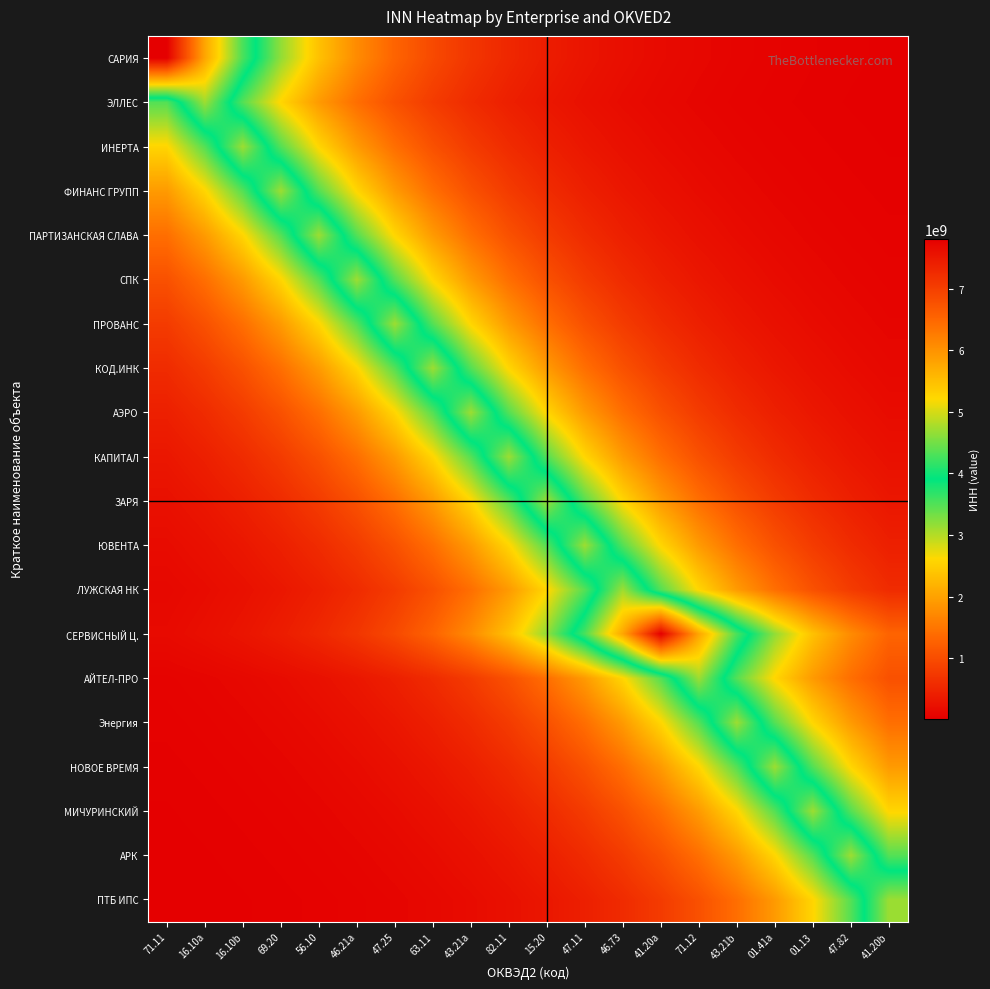

Reading left to right, extract all data points from this chart.

САРИЯ: 71.11=7811645813.0	16.10a=5787009551.8	16.10b=4287122119.2	69.20=3175978180.2	56.10=2352822504.4	46.21a=1743013781.3	47.25=1291256368.1	63.11=956586245.0	43.21a=708656520.0	82.11=524985662.2	15.20=388918944.2	47.11=288118240.2	46.73=213443242.1	41.20a=158122642.8	71.12=117140134.9	43.21b=86779546.3	01.41a=64287869.1	01.13=47625624.8	47.82=35281930.6	41.20b=26137497.1
ЭЛЛЕС: 71.11=3489263498.2	16.10a=4710013065.0	16.10b=3489263498.2	69.20=2584909976.2	56.10=1914948409.2	46.21a=1418628673.2	47.25=1050945969.5	63.11=778559923.2	43.21a=576771377.0	82.11=427282745.2	15.20=316538843.0	47.11=234497742.5	46.73=173720200.3	41.20a=128695089.7	71.12=95339667.4	43.21b=70629362.7	01.41a=52323518.8	01.13=38762216.1	47.82=28715756.0	41.20b=21273155.2
ИНЕРТА: 71.11=2584910148.6	16.10a=3489263730.8	16.10b=4710013379.0	69.20=3489263730.8	56.10=2584910148.6	46.21a=1914948536.9	47.25=1418628767.8	63.11=1050946039.6	43.21a=778559975.1	82.11=576771415.4	15.20=427282773.7	47.11=316538864.1	46.73=234497758.1	41.20a=173720211.9	71.12=128695098.3	43.21b=95339673.7	01.41a=70629367.5	01.13=52323522.3	47.82=38762218.7	41.20b=28715757.9
ФИНАНС ГРУПП: 71.11=1914946053.1	16.10a=2584906795.9	16.10b=3489259205.2	69.20=4710007270.0	56.10=3489259205.2	46.21a=2584906795.9	47.25=1914946053.1	63.11=1418626927.8	43.21a=1050944676.5	82.11=778558965.2	15.20=576770667.3	47.11=427282219.5	46.73=316538453.6	41.20a=234497454.0	71.12=173719986.6	43.21b=128694931.4	01.41a=95339550.1	01.13=70629275.8	47.82=52323454.5	41.20b=38762168.4
ПАРТИЗАНСКАЯ СЛАВА: 71.11=1418628847.3	16.10a=1914948644.2	16.10b=2584910293.4	69.20=3489263926.4	56.10=4710013643.0	46.21a=3489263926.4	47.25=2584910293.4	63.11=1914948644.2	43.21a=1418628847.3	82.11=1050946098.5	15.20=778560018.7	47.11=576771447.7	46.73=427282797.7	41.20a=316538881.9	71.12=234497771.3	43.21b=173720221.7	01.41a=128695105.5	01.13=95339679.1	47.82=70629371.4	41.20b=52323525.3
СПК: 71.11=1050950183.1	16.10a=1418634361.0	16.10b=1914956086.9	69.20=2584920340.0	56.10=3489277487.8	46.21a=4710031949.0	47.25=3489277487.8	63.11=2584920340.0	43.21a=1914956086.9	82.11=1418634361.0	15.20=1050950183.1	47.11=778563044.7	46.73=576773689.4	41.20a=427284458.3	71.12=316540112.2	43.21b=234498682.7	01.41a=173720896.8	01.13=128695605.7	47.82=95340049.6	41.20b=70629645.9
ПРОВАНС: 71.11=778560159.0	16.10a=1050946287.9	16.10b=1418629103.0	69.20=1914948989.4	56.10=2584910759.4	46.21a=3489264555.3	47.25=4710014492.0	63.11=3489264555.3	43.21a=2584910759.4	82.11=1914948989.4	15.20=1418629103.0	47.11=1050946287.9	46.73=778560159.0	41.20a=576771551.7	71.12=427282874.7	43.21b=316538938.9	01.41a=234497813.5	01.13=173720253.0	47.82=128695128.7	41.20b=95339696.3
КОД.ИНК: 71.11=576771581.5	16.10a=778560199.2	16.10b=1050946342.1	69.20=1418629176.2	56.10=1914949088.2	46.21a=2584910892.7	47.25=3489264735.4	63.11=4710014735.0	43.21a=3489264735.4	82.11=2584910892.7	15.20=1914949088.2	47.11=1418629176.2	46.73=1050946342.1	41.20a=778560199.2	71.12=576771581.5	43.21b=427282896.7	01.41a=316538955.3	01.13=234497825.6	47.82=173720261.9	41.20b=128695135.3
АЭРО: 71.11=426837081.5	16.10a=576169793.8	16.10b=777747870.9	69.20=1049849813.6	56.10=1417149017.5	46.21a=1912951082.9	47.25=2582213867.7	63.11=3485624132.4	43.21a=4705100435.0	82.11=3485624132.4	15.20=2582213867.7	47.11=1912951082.9	46.73=1417149017.5	41.20a=1049849813.6	71.12=777747870.9	43.21b=576169793.8	01.41a=426837081.5	01.13=316208687.2	47.82=234253157.0	41.20b=173539007.0
КАПИТАЛ: 71.11=316208615.2	16.10a=426836984.2	16.10b=576169662.6	69.20=777747693.7	56.10=1049849574.4	46.21a=1417148694.6	47.25=1912950647.1	63.11=2582213279.4	43.21a=3485623338.2	82.11=4705099363.0	15.20=3485623338.2	47.11=2582213279.4	46.73=1912950647.1	41.20a=1417148694.6	71.12=1049849574.4	43.21b=777747693.7	01.41a=576169662.6	01.13=426836984.2	47.82=316208615.2	41.20b=234253103.7
ЗАРЯ: 71.11=234498319.4	16.10a=316539621.8	16.10b=427283796.4	69.20=576772795.9	56.10=778561838.5	46.21a=1050948554.9	47.25=1418632163.1	63.11=1914953120.1	43.21a=2584916335.3	82.11=3489272082.1	15.20=4710024652.0	47.11=3489272082.1	46.73=2584916335.3	41.20a=1914953120.1	71.12=1418632163.1	43.21b=1050948554.9	01.41a=778561838.5	01.13=576772795.9	47.82=427283796.4	41.20b=316539621.8
ЮВЕНТА: 71.11=173720712.4	16.10a=234498433.7	16.10b=316539776.1	69.20=427284004.8	56.10=576773077.1	46.21a=778562218.2	47.25=1050949067.4	63.11=1418632855.0	43.21a=1914954054.0	82.11=2584917595.9	15.20=3489273783.7	47.11=4710026949.0	46.73=3489273783.7	41.20a=2584917595.9	71.12=1914954054.0	43.21b=1418632855.0	01.41a=1050949067.4	01.13=778562218.2	47.82=576773077.1	41.20b=427284004.8
ЛУЖСКАЯ НК: 71.11=128695531.7	16.10a=173720797.0	16.10b=234498547.8	69.20=316539930.2	56.10=427284212.7	46.21a=576773357.8	47.25=778562597.0	63.11=1050949578.8	43.21a=1418633545.3	82.11=1914954985.9	15.20=2584918853.8	47.11=3489275481.7	46.73=4710029241.0	41.20a=3489275481.7	71.12=2584918853.8	43.21b=1914954985.9	01.41a=1418633545.3	01.13=1050949578.8	47.82=778562597.0	41.20b=576773357.8
СЕРВИСНЫЙ Ц.: 71.11=158104430.6	16.10a=213418658.2	16.10b=288085055.4	69.20=388874149.4	56.10=524925195.6	46.21a=708574898.6	47.25=956476067.7	63.11=1291107644.2	43.21a=1742813025.0	82.11=2352551511.8	15.20=3175612378.5	47.11=4286628338.6	46.73=5786343017.6	41.20a=7810746086.0	71.12=5786343017.6	43.21b=4286628338.6	01.41a=3175612378.5	01.13=2352551511.8	47.82=1742813025.0	41.20b=1291107644.2
АЙТЕЛ-ПРО: 71.11=70629375.0	16.10a=95339683.9	16.10b=128695112.1	69.20=173720230.5	56.10=234497783.2	46.21a=316538898.0	47.25=427282819.4	63.11=576771477.1	43.21a=778560058.4	82.11=1050946152.0	15.20=1418628919.6	47.11=1914948741.8	46.73=2584910425.2	41.20a=3489264104.2	71.12=4710013883.0	43.21b=3489264104.2	01.41a=2584910425.2	01.13=1914948741.8	47.82=1418628919.6	41.20b=1050946152.0
Энергия: 71.11=52323646.3	16.10a=70629534.8	16.10b=95339899.6	69.20=128695403.3	56.10=173720623.6	46.21a=234498313.8	47.25=316539614.2	63.11=427283786.2	43.21a=576772782.2	82.11=778561820.0	15.20=1050948529.9	47.11=1418632129.4	46.73=1914953074.6	41.20a=2584916273.8	71.12=3489271999.1	43.21b=4710024540.0	01.41a=3489271999.1	01.13=2584916273.8	47.82=1914953074.6	41.20b=1418632129.4
НОВОЕ ВРЕМЯ: 71.11=38762157.7	16.10a=52323440.0	16.10b=70629256.3	69.20=95339523.8	56.10=128694895.8	46.21a=173719938.7	47.25=234497389.2	63.11=316538366.2	43.21a=427282101.6	82.11=576770508.1	15.20=778558750.4	47.11=1050944386.4	46.73=1418626536.2	41.20a=1914945524.6	71.12=2584906082.4	43.21b=3489258242.1	01.41a=4710005970.0	01.13=3489258242.1	47.82=2584906082.4	41.20b=1914945524.6
МИЧУРИНСКИЙ: 71.11=28715699.9	16.10a=38762140.4	16.10b=52323416.6	69.20=70629224.7	56.10=95339481.0	46.21a=128694838.2	47.25=173719860.8	63.11=234497284.2	43.21a=316538224.4	82.11=427281910.2	15.20=576770249.8	47.11=778558401.6	46.73=1050943915.6	41.20a=1418625900.7	71.12=1914944666.7	43.21b=2584904924.4	01.41a=3489256679.0	01.13=4710003860.0	47.82=3489256679.0	41.20b=2584904924.4
АРК: 71.11=21273150.9	16.10a=28715750.2	16.10b=38762208.3	69.20=52323508.2	56.10=70629348.4	46.21a=95339648.0	47.25=128695063.6	63.11=173720165.1	43.21a=234497694.9	82.11=316538778.9	15.20=427282658.6	47.11=576771260.0	46.73=778559765.3	41.20a=1050945756.4	71.12=1418628385.6	43.21b=1914948020.9	01.41a=2584909452.1	01.13=3489262790.7	47.82=4710012110.0	41.20b=3489262790.7
ПТБ ИПС: 71.11=15736475.5	16.10a=21242020.0	16.10b=28673727.8	69.20=38705484.1	56.10=52246938.6	46.21a=70525990.2	47.25=95200129.0	63.11=128506732.6	43.21a=173465944.9	82.11=234154533.5	15.20=316075559.4	47.11=426657377.7	46.73=575927219.2	41.20a=777420429.3	71.12=1049407813.7	43.21b=1416552380.1	01.41a=1912145706.6	01.13=2581126723.5	47.82=3484156641.1	41.20b=4703119529.0